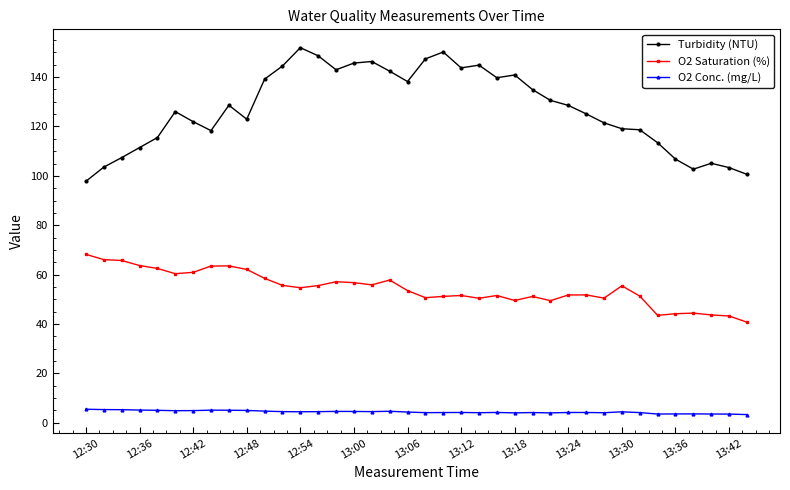

Is this an area chart (filled region under the line)?

No